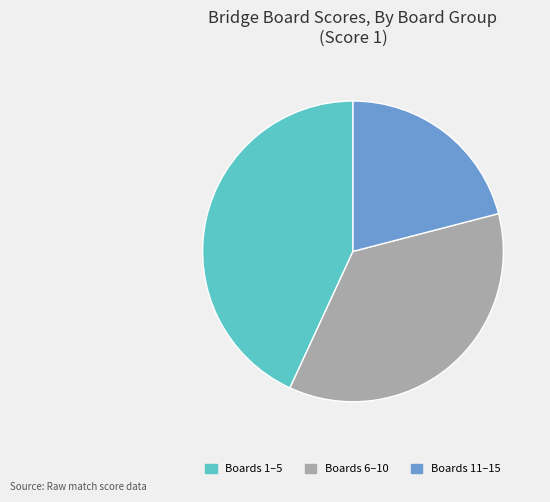

Rank the categories by value from lowest to highest.

Boards 11–15, Boards 6–10, Boards 1–5